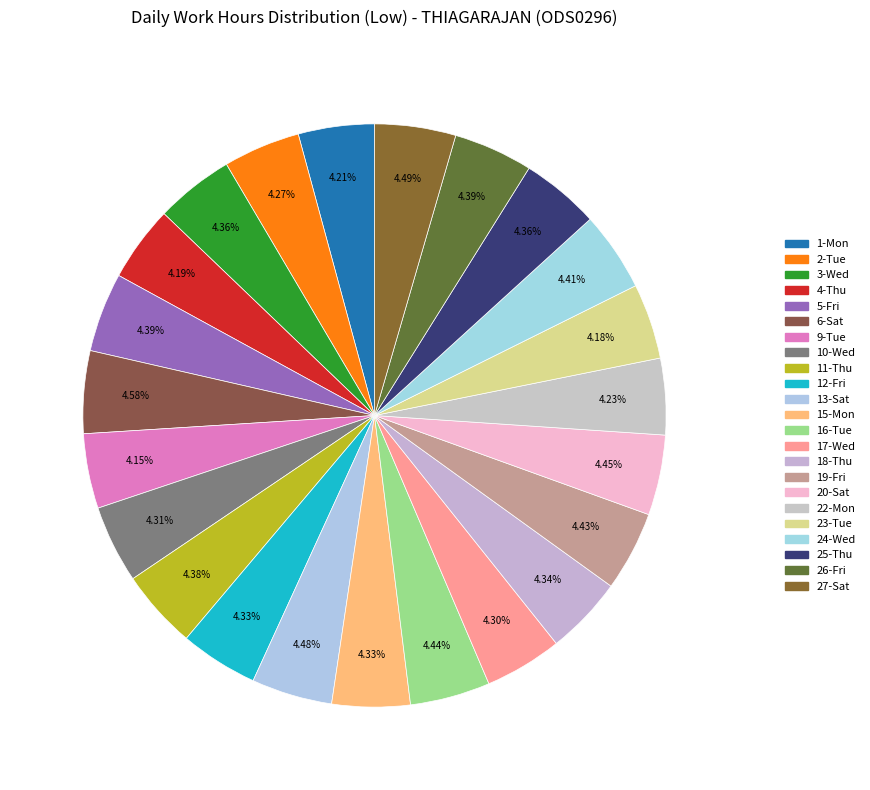

Count the number of slices in the pie.

23